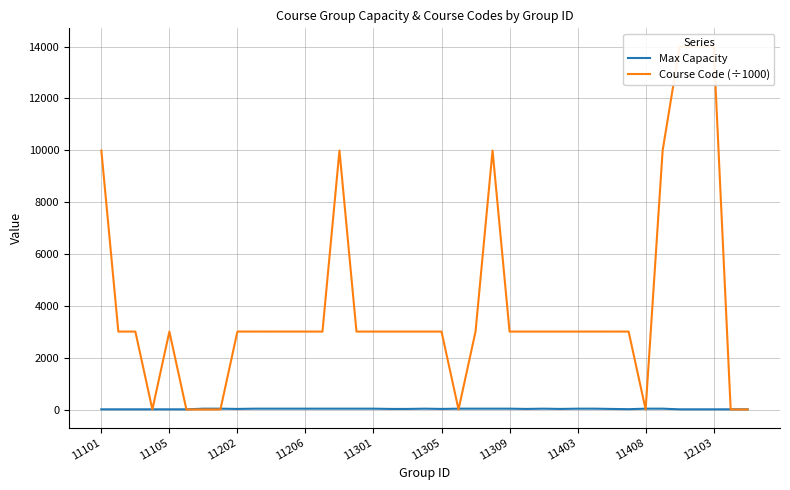

How many lines are shown in the chart?

2